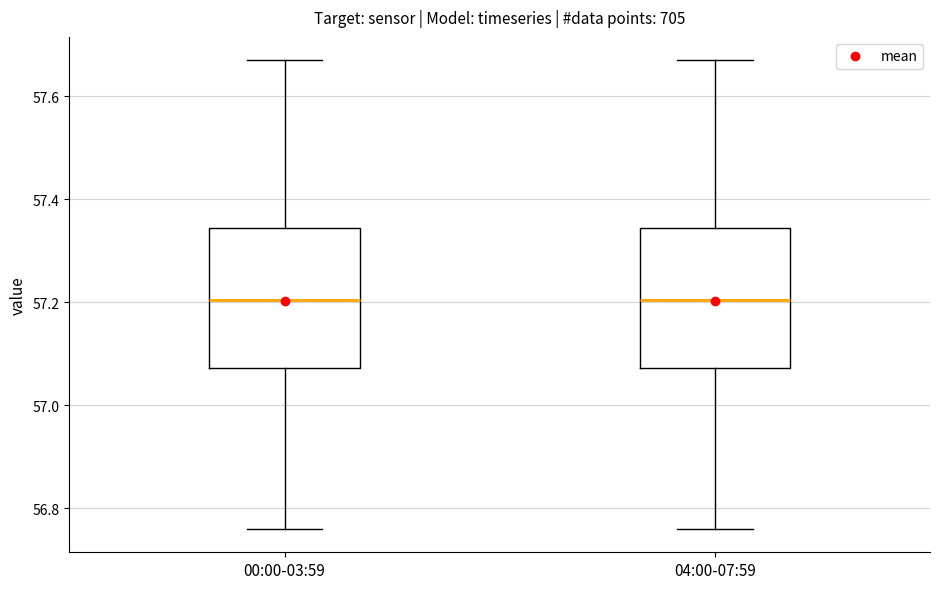

Where does the median line of the box for 04:00-07:59 sit on the y-axis? The values are not printed on the chart, so give them approximately, as read against the axis.

57.20